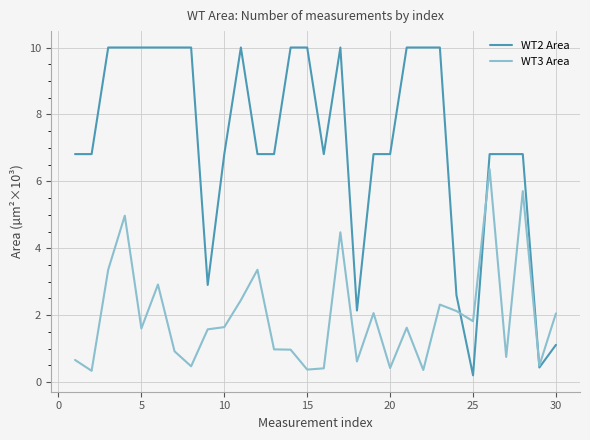

Which series has the largest total across all categories?

WT2 Area